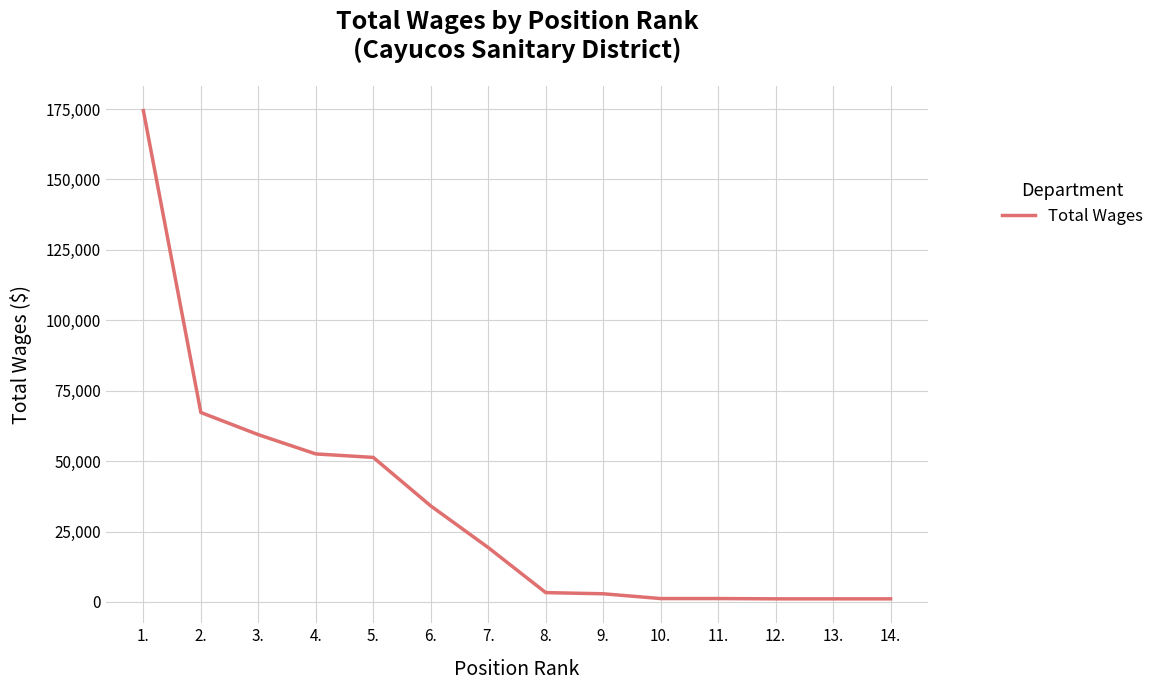

At which label does the data first exceed 19306?

1.